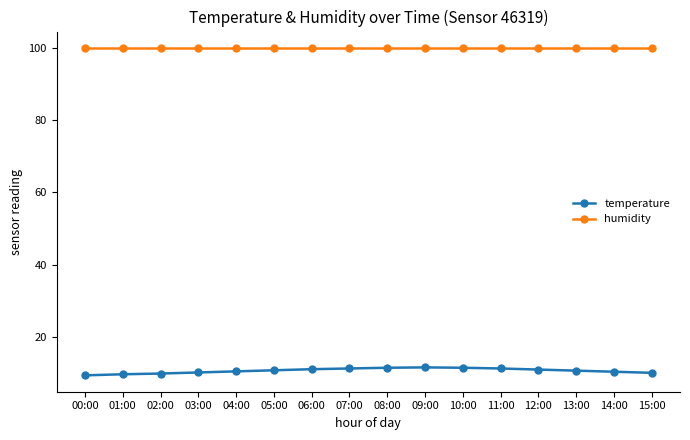

True or false: humidity has a value of 99.9 at 09:00.

True